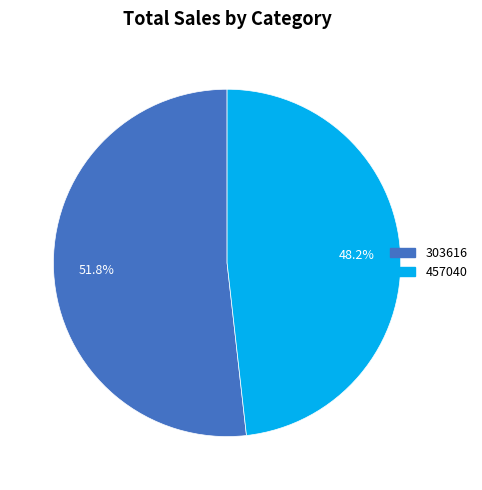

To the nearest percent, what portion does 457040 represent?

48%